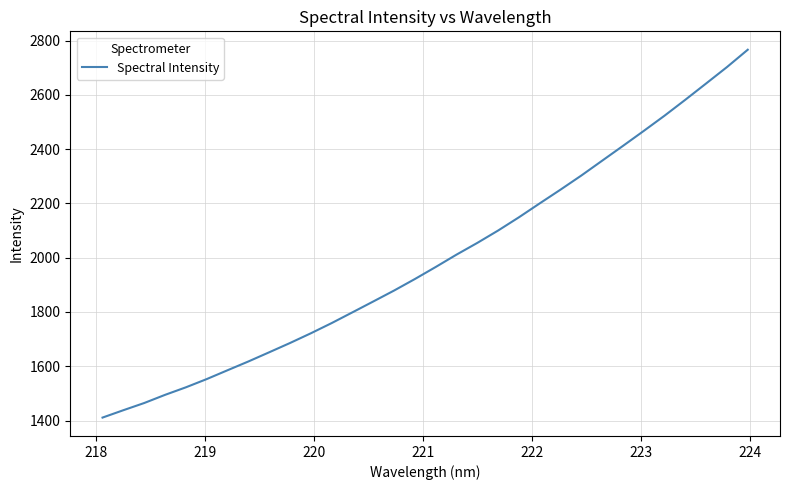

What is the maximum value shown in the chart?

2766.3